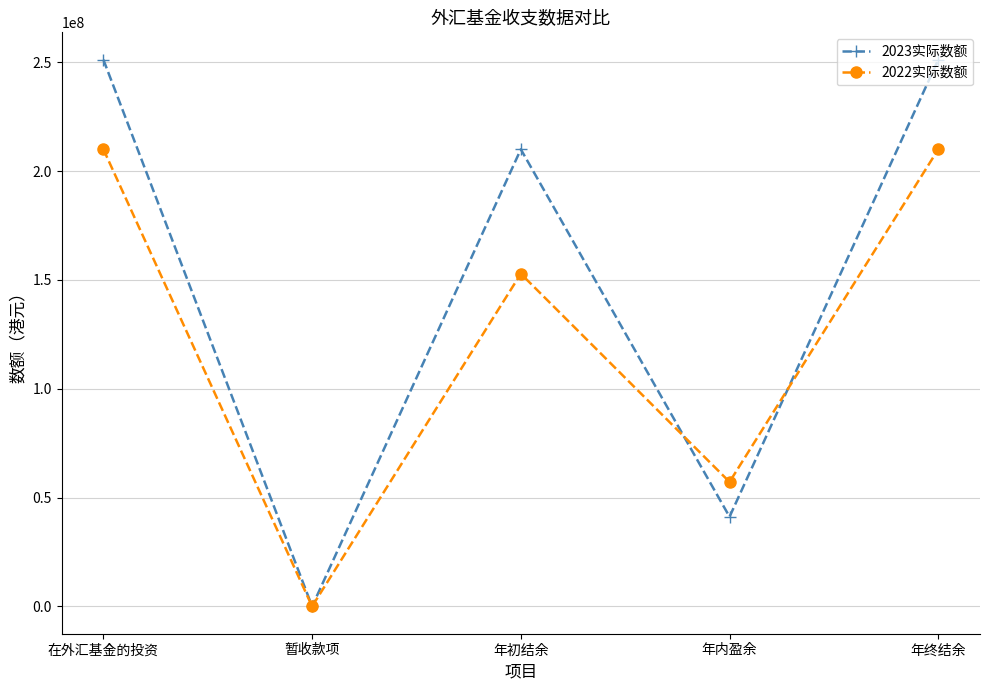

Is this an area chart (filled region under the line)?

No